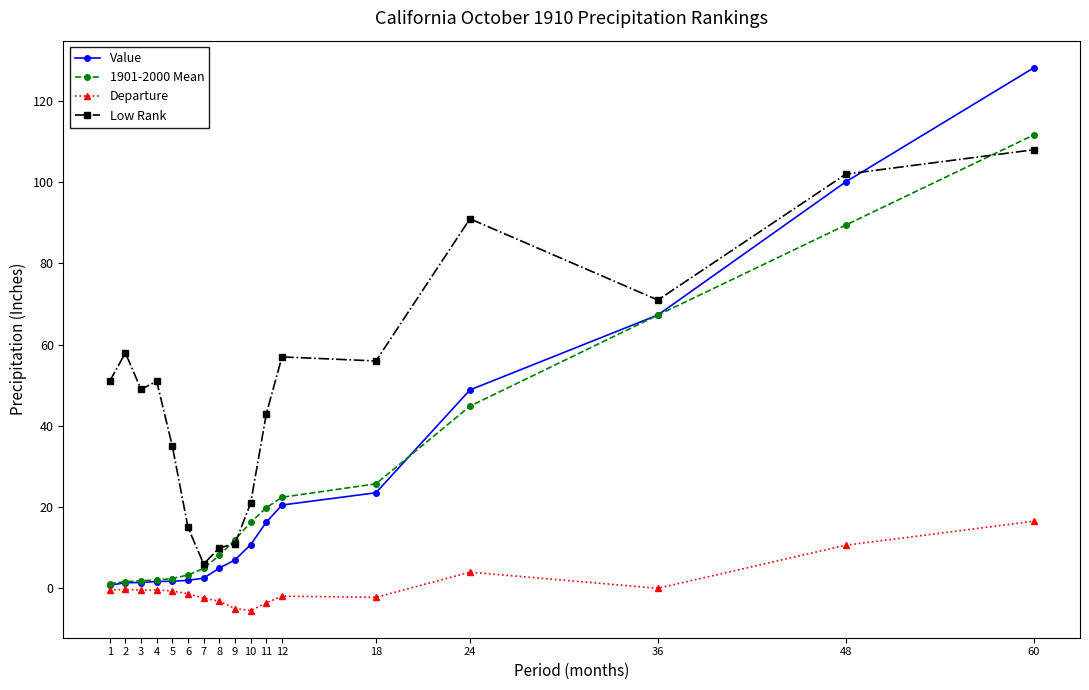

At 18, list the series in order from smallest to largest.

Departure, Value, 1901-2000 Mean, Low Rank